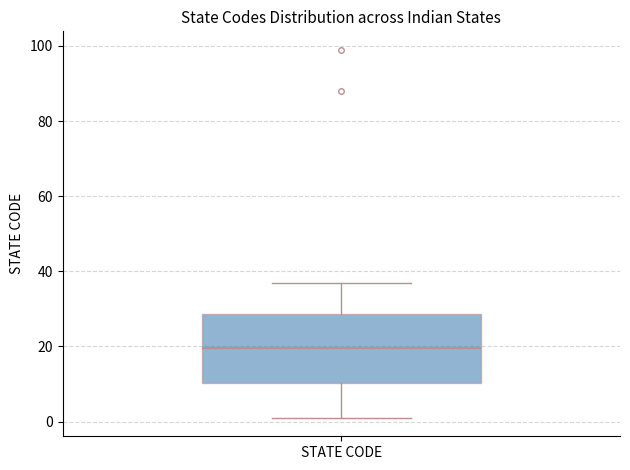

Read this box plot against the y-axis: the position of the median line, the range covered by the box, and the ends of both whiskers. The values are not printed on the chart, so give them approximately, as read against the axis.

median 20, box 10 to 28, whiskers 2 to 38